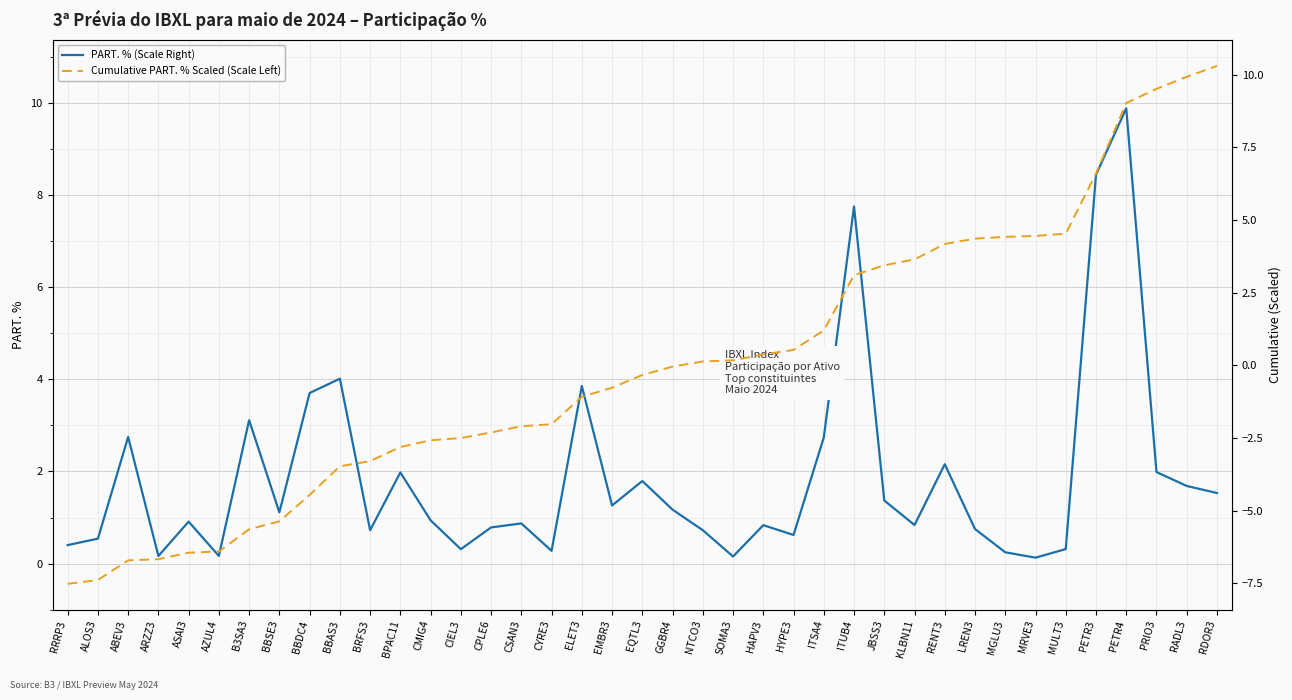

Which series has the widest spread of values?

Cumulative PART. % Scaled (Scale Left)